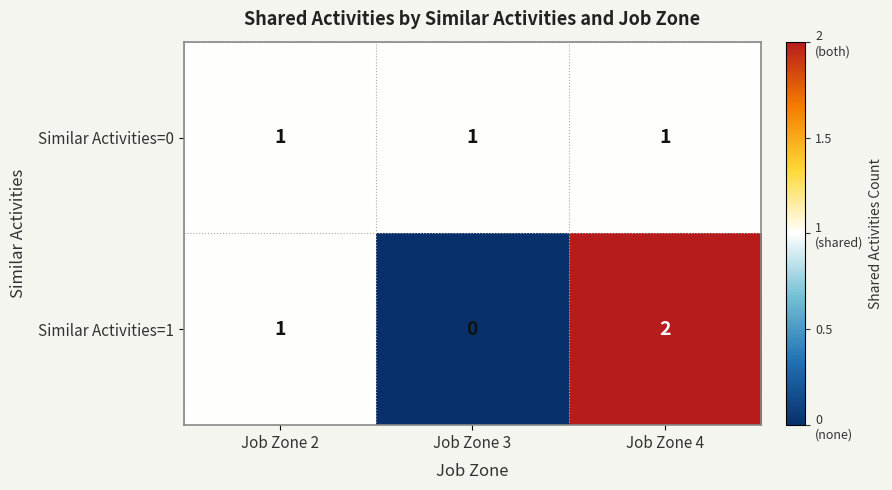

Count the Similar Activities=1 values in the range 0 to 2.

3